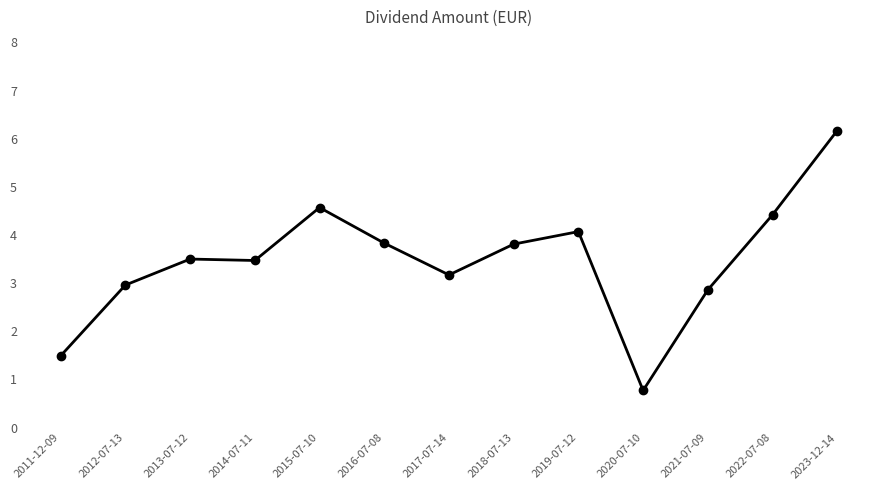

True or false: the data shows 4.5 at 2015-07-10.

True